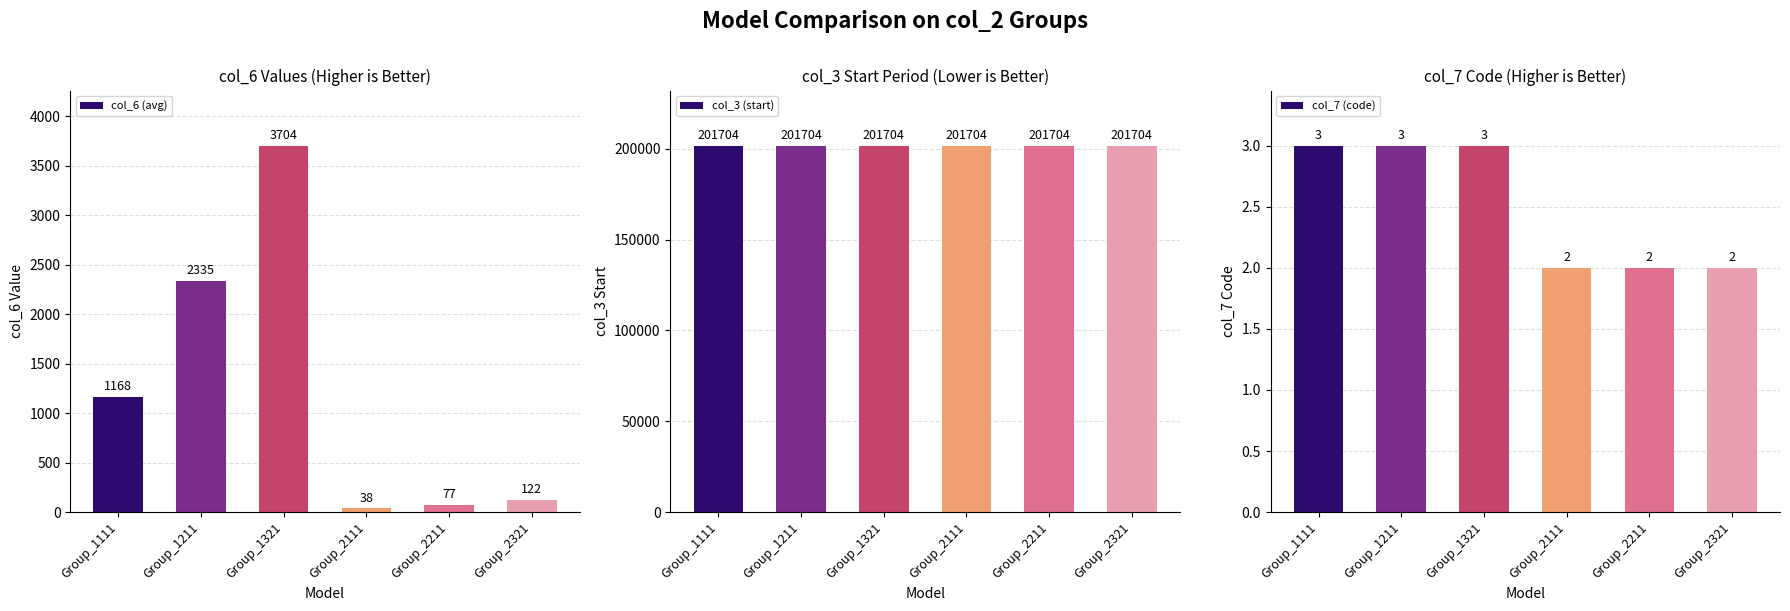

Are the bars grouped side by side (vs. stacked)?

Yes